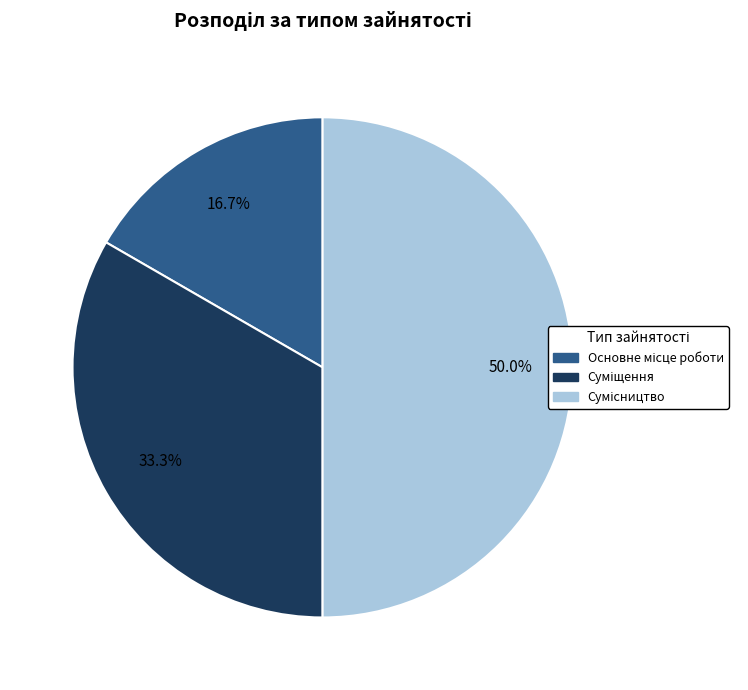

Count the number of slices in the pie.

3